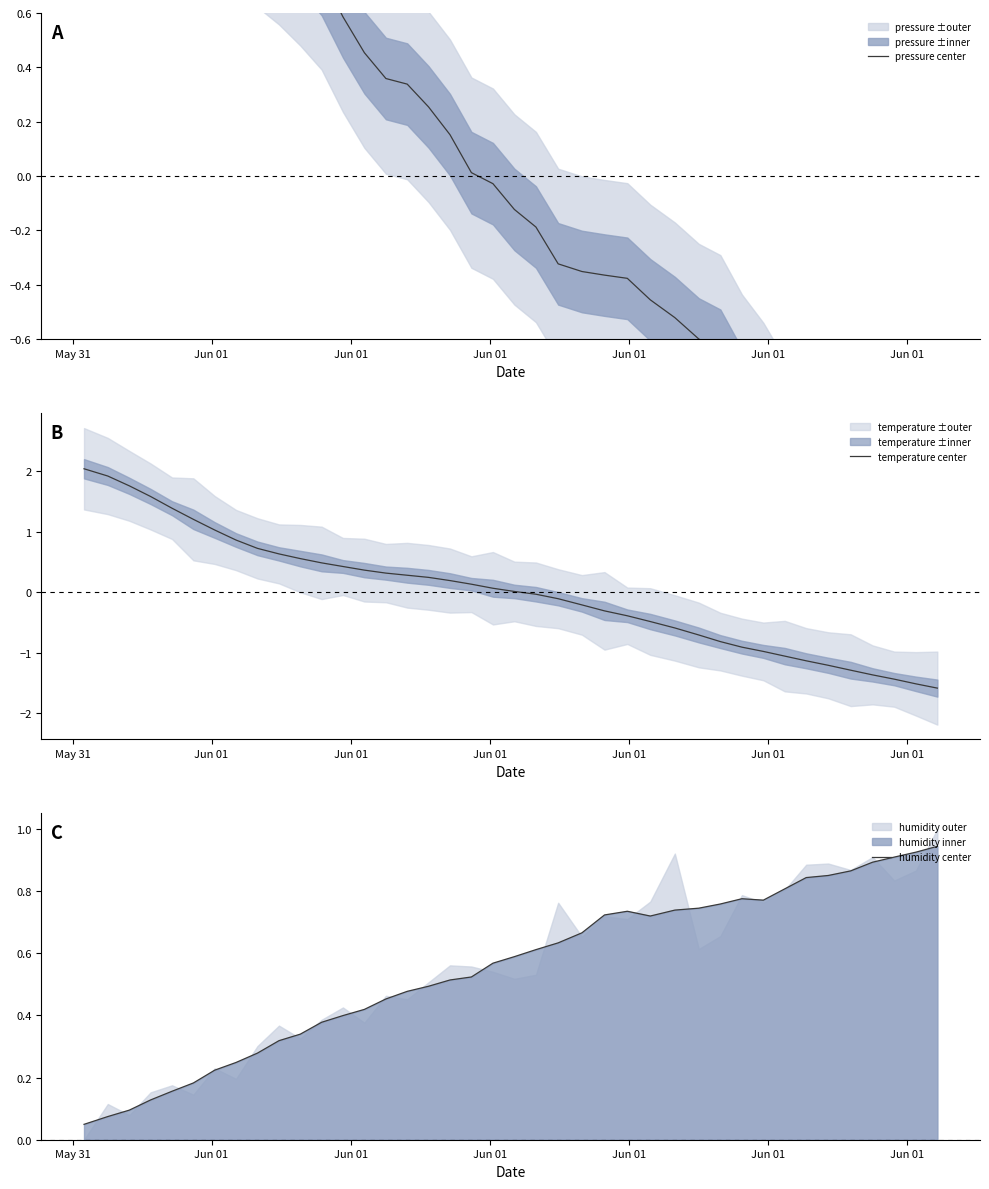

What is the maximum value for temperature center?

2.0